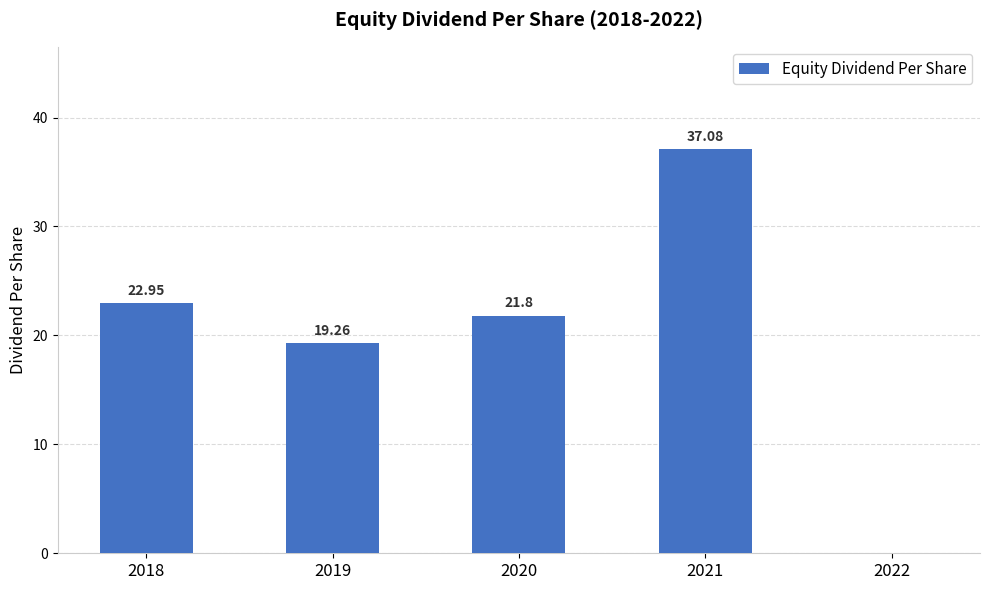

What is the change in value from 2021 to 2022?

-37.1